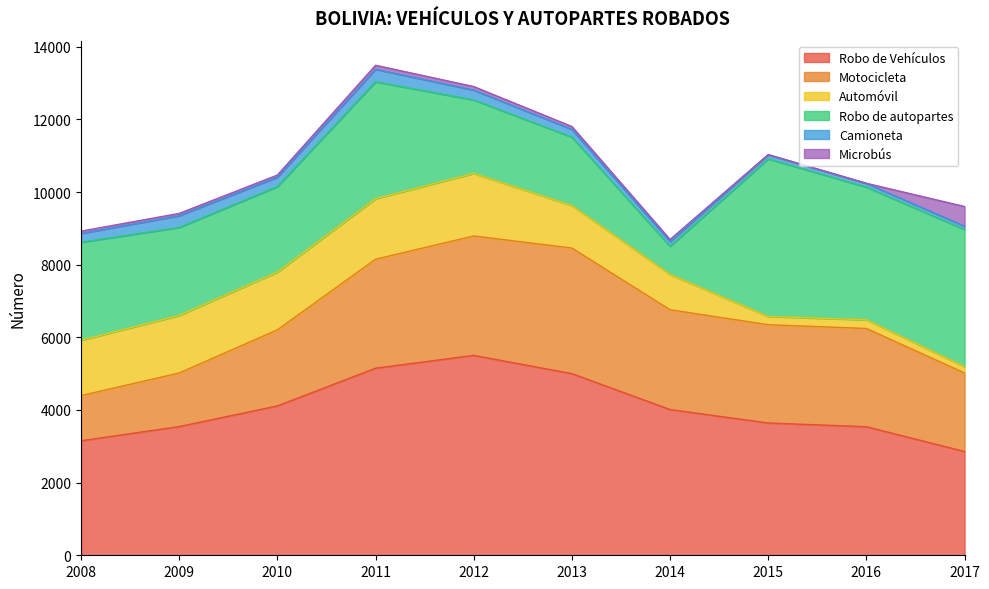

True or false: Automóvil has a value of 1168 at 2013.

True